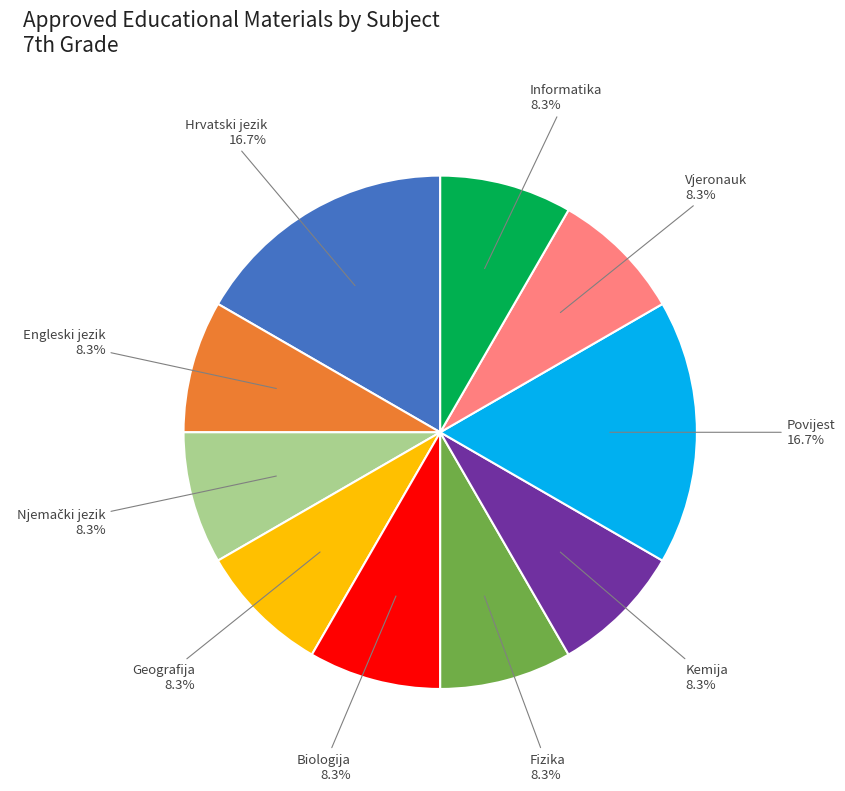

Is there any slice that represents more than half of the pie?

No